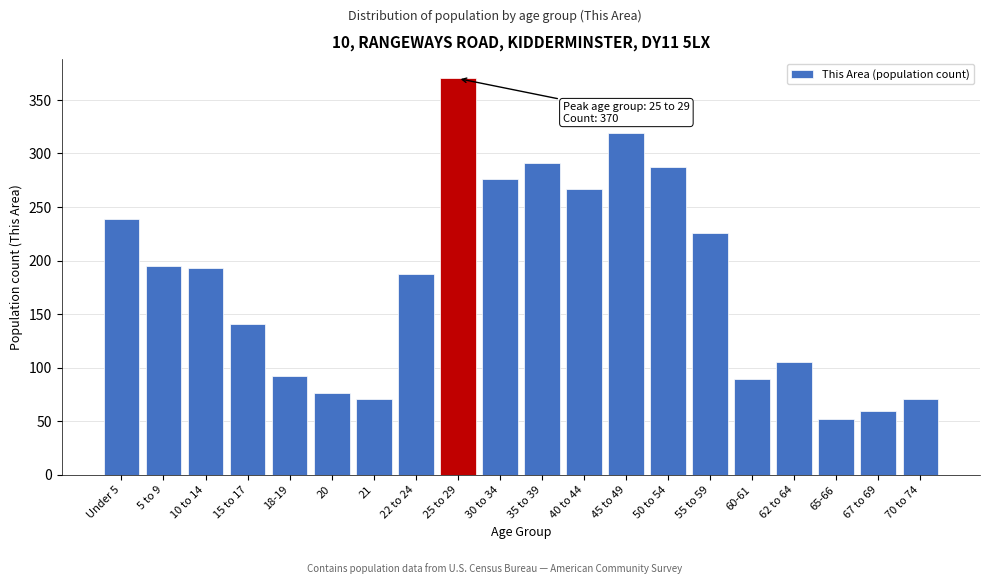

Reading left to right, transcribe all the data shown in this chart.

Under 5=239	5 to 9=195	10 to 14=193	15 to 17=141	18-19=92	20=76	21=71	22 to 24=187	25 to 29=370	30 to 34=276	35 to 39=291	40 to 44=267	45 to 49=319	50 to 54=287	55 to 59=226	60-61=89	62 to 64=105	65-66=52	67 to 69=59	70 to 74=71